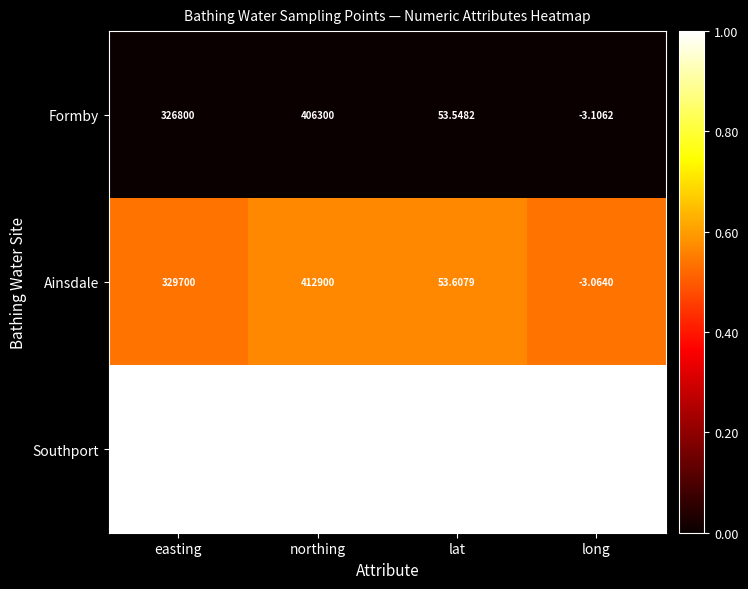

What is the difference between the highest and lowest values at northing?

11600.0